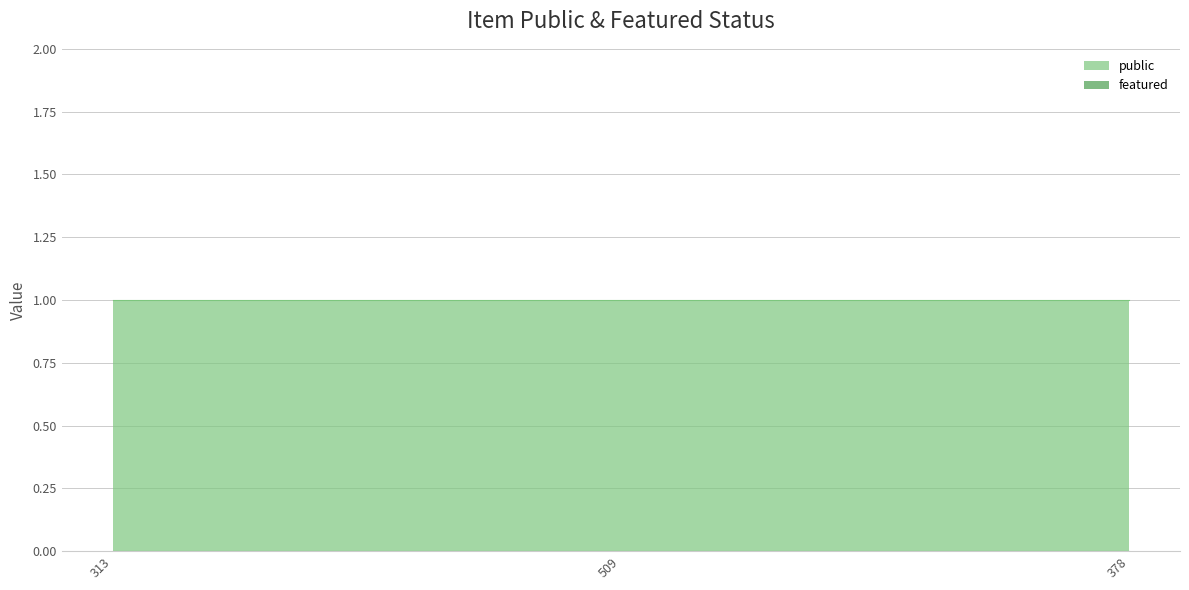

Which series has the widest spread of values?

public